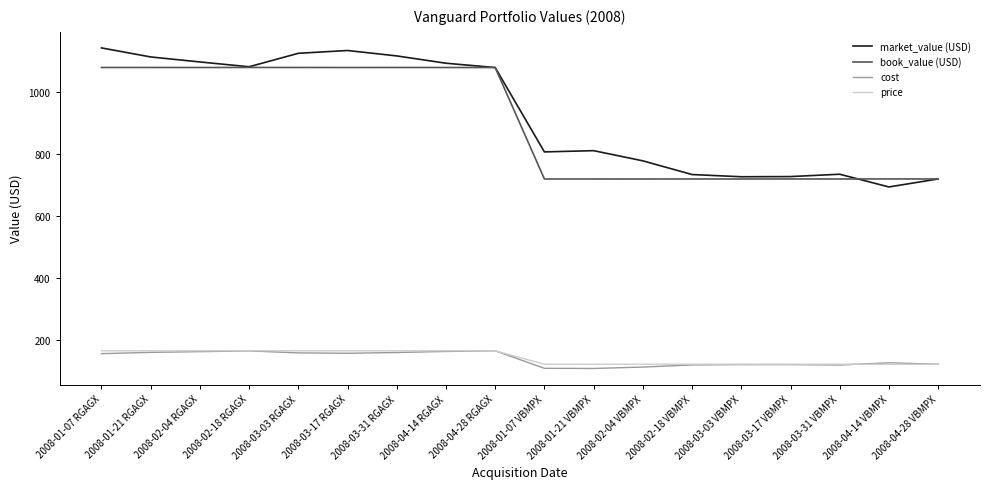

What position from the left is 2008-03-31 VBMPX?

16